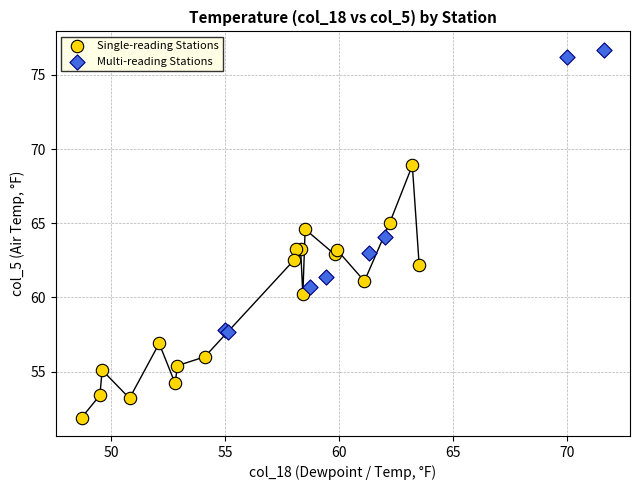

Which series reaches the maximum Y coordinate?

Multi-reading Stations